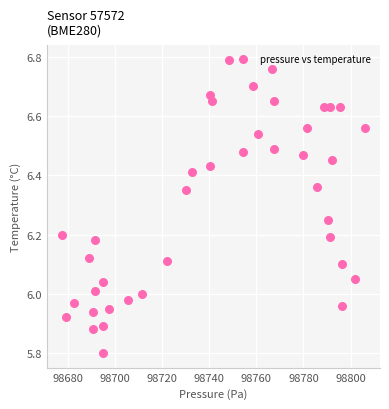

What is the range of X values (max minus min)?

128.3